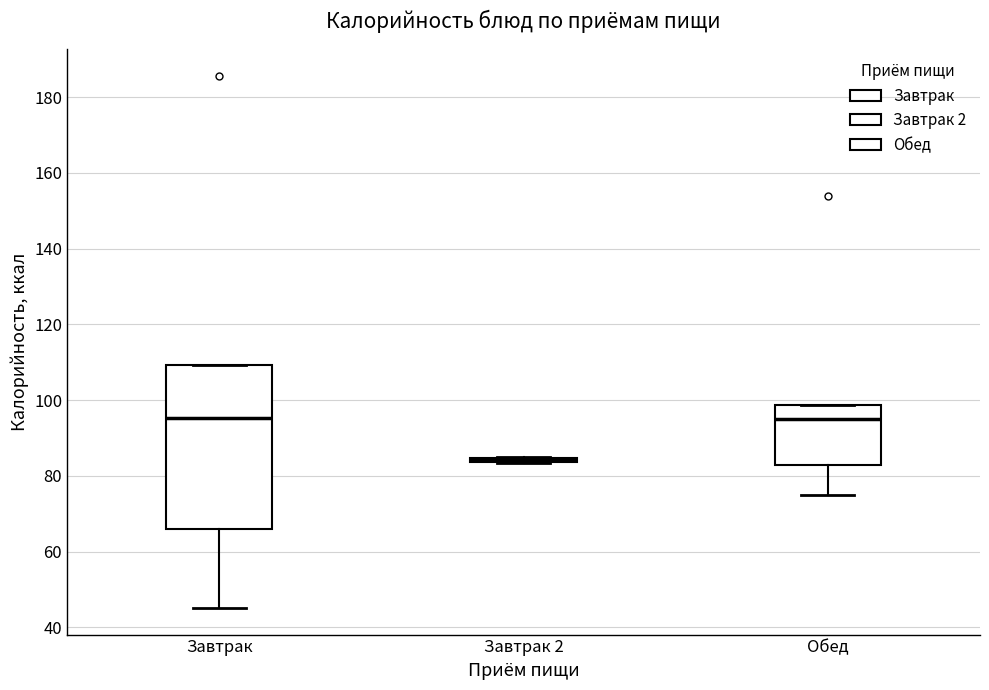

Reading left to right, read every box against the y-axis: the position of its median line, the range the box covers, and the ends of its whiskers. The values are not printed on the chart, so give them approximately, as read against the axis.

Завтрак: median 96, box 66 to 110, whiskers 46 to 110
Завтрак 2: box collapsed to a line at 84, whiskers 84 to 86
Обед: median 96, box 84 to 98, whiskers 76 to 98